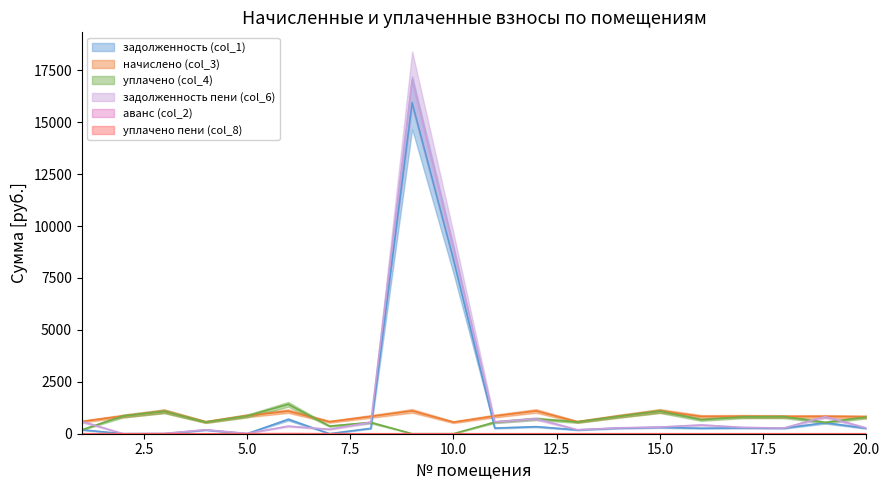

Which series has the largest total across all categories?

задолженность пени (col_6)